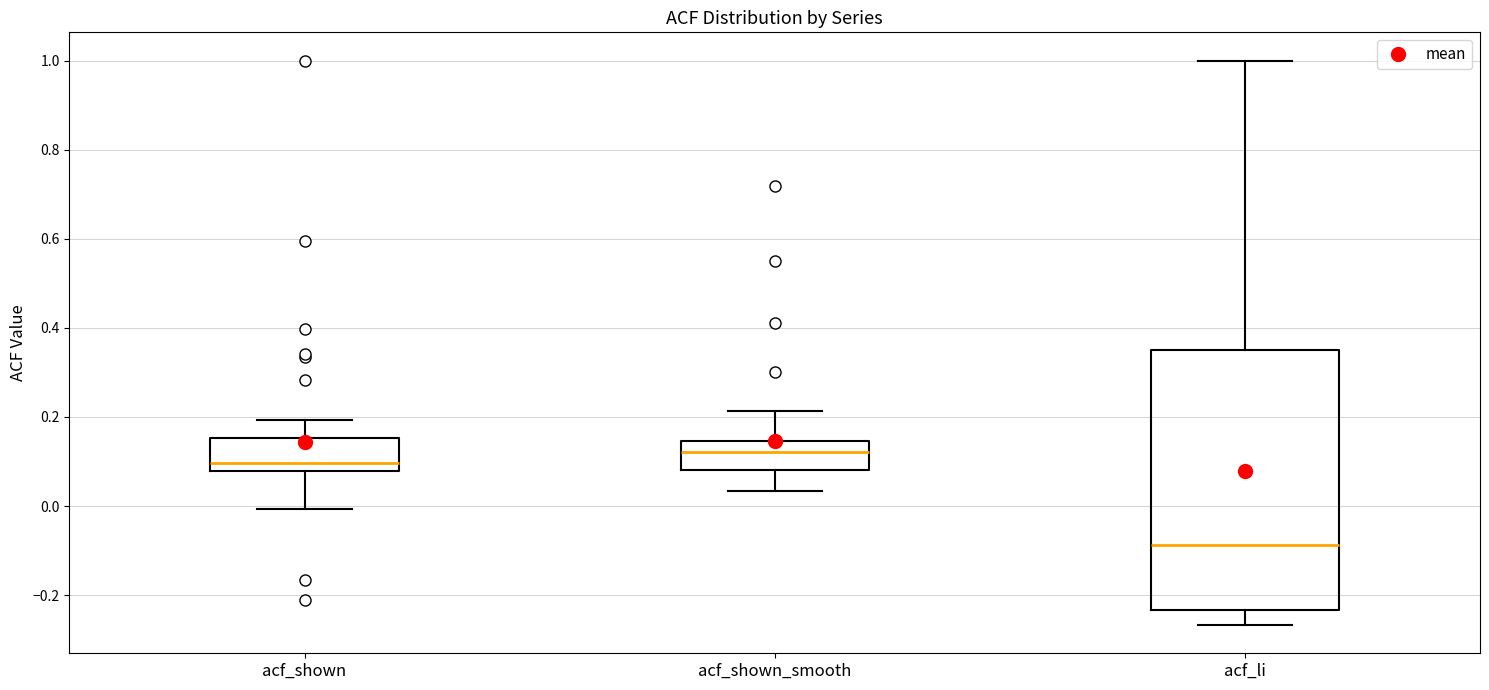

Which box has the lowest median line?

acf_li